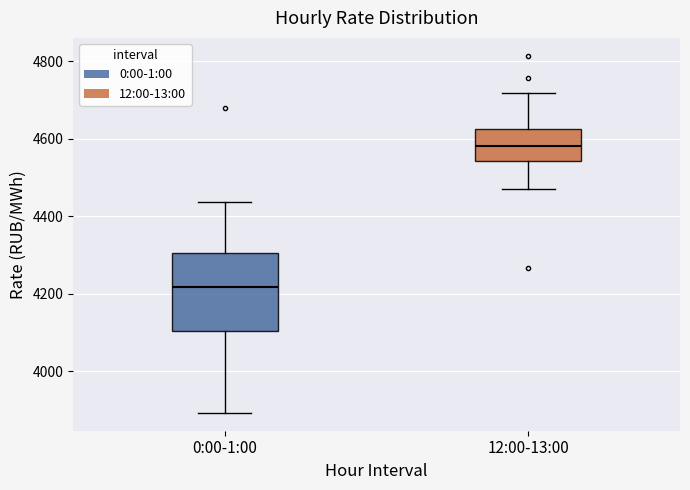

Reading left to right, read every box against the y-axis: the position of its median line, the range the box covers, and the ends of its whiskers. The values are not printed on the chart, so give them approximately, as read against the axis.

0:00-1:00: median 4220, box 4100 to 4300, whiskers 3900 to 4440
12:00-13:00: median 4580, box 4540 to 4620, whiskers 4480 to 4720